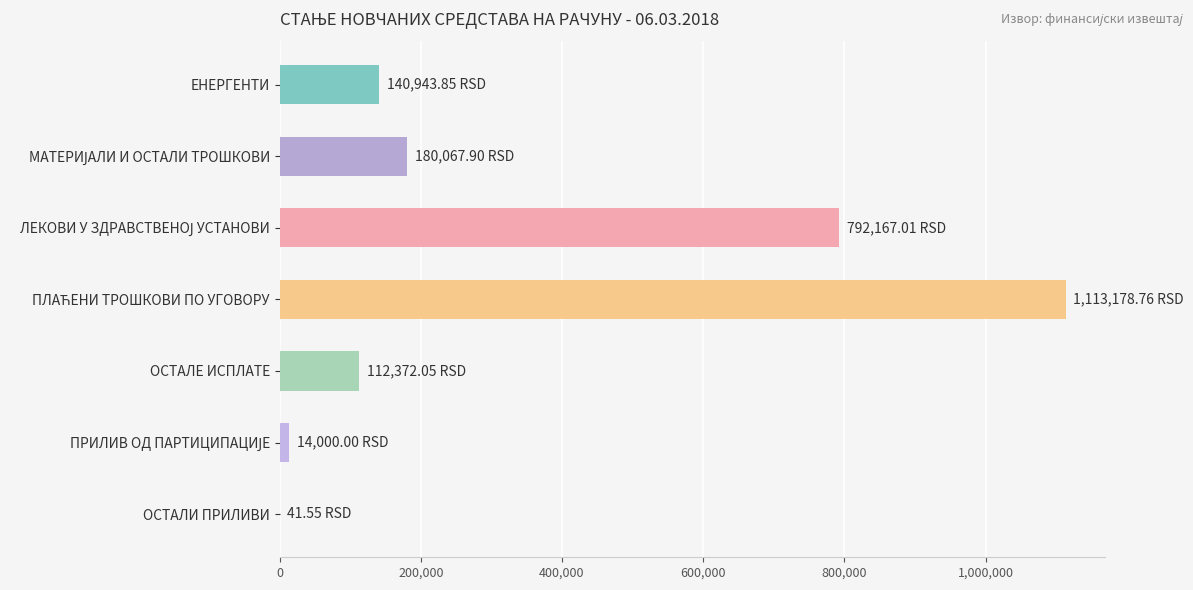

What is the sum of the values at ОСТАЛЕ ИСПЛАТЕ and ЕНЕРГЕНТИ?

253315.9